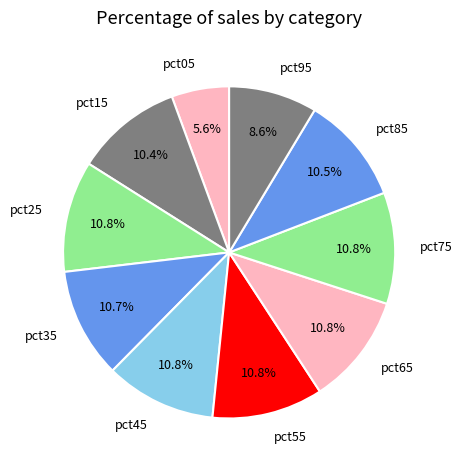

Does any single category account for the majority?

No